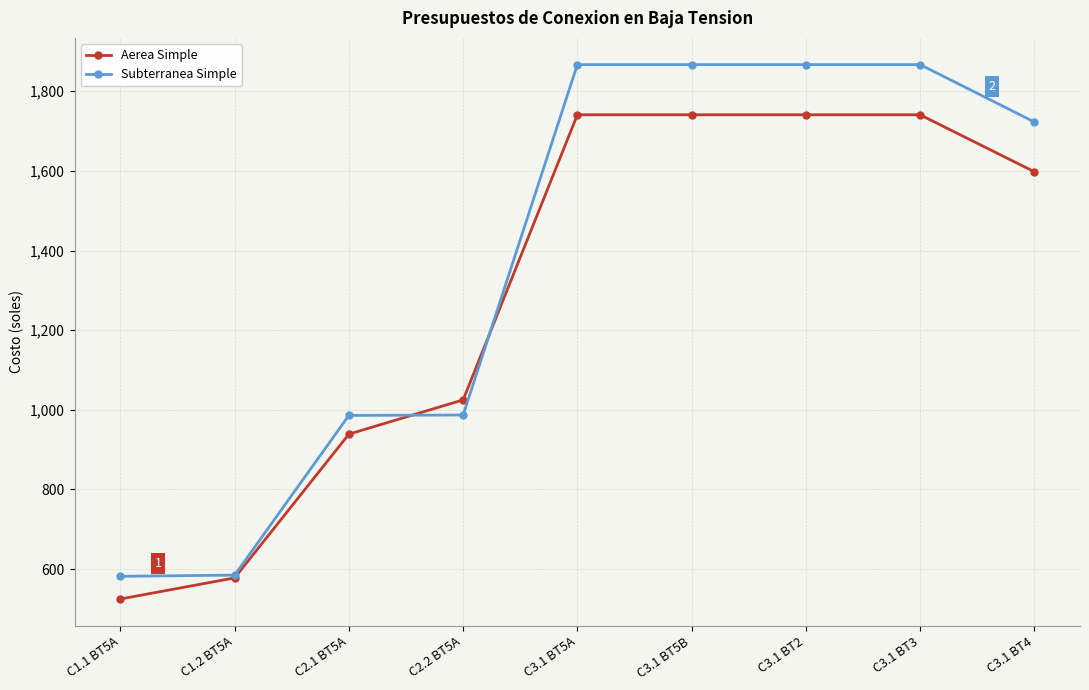

At C3.1 BT4, list the series in order from largest to smallest.

Subterranea Simple, Aerea Simple